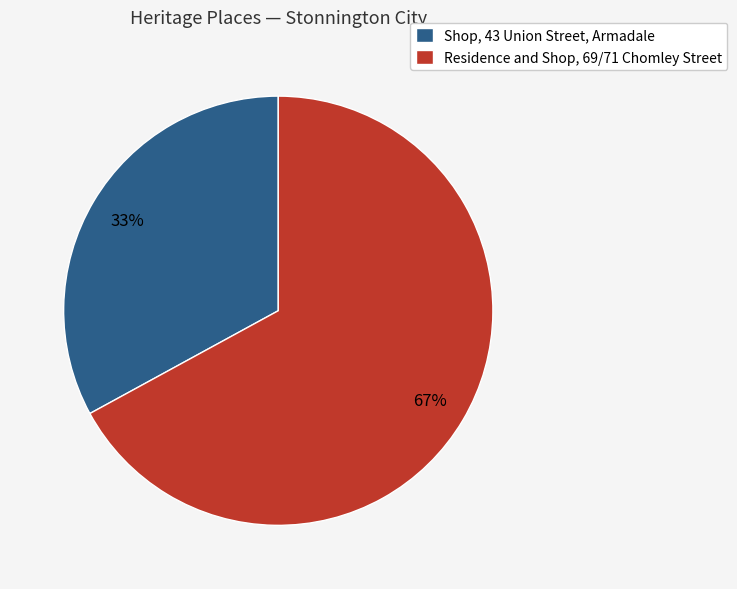

Count the number of slices in the pie.

2